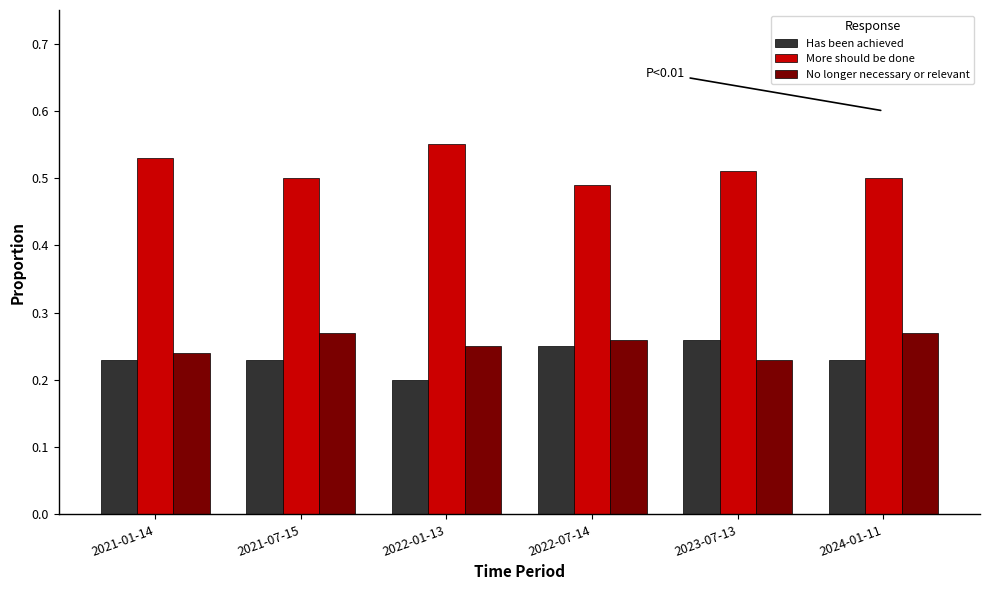

True or false: No longer necessary or relevant has a value of 0.1 at 2022-07-14.

False